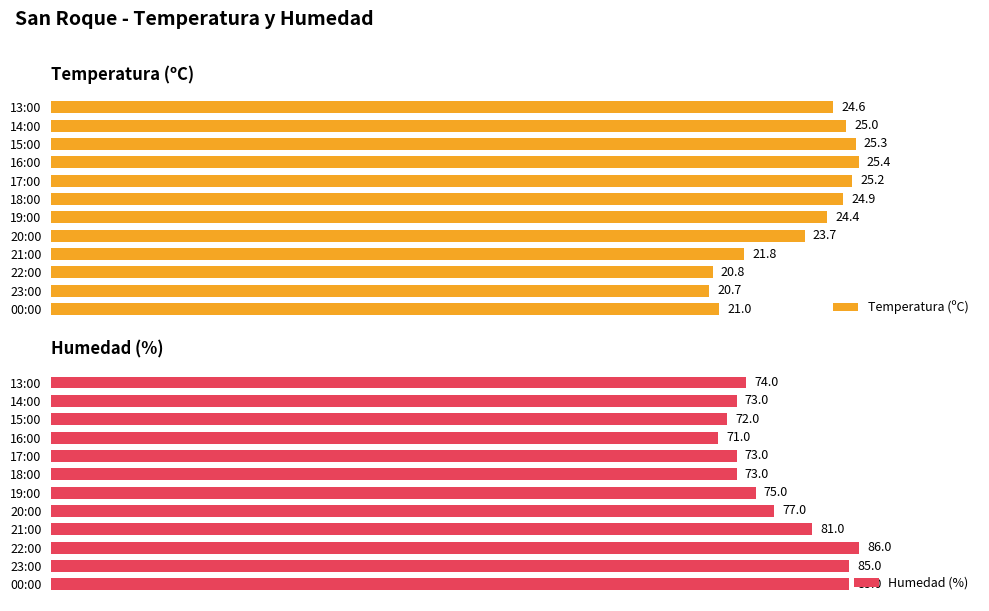

Count the number of categories in the chart.

12